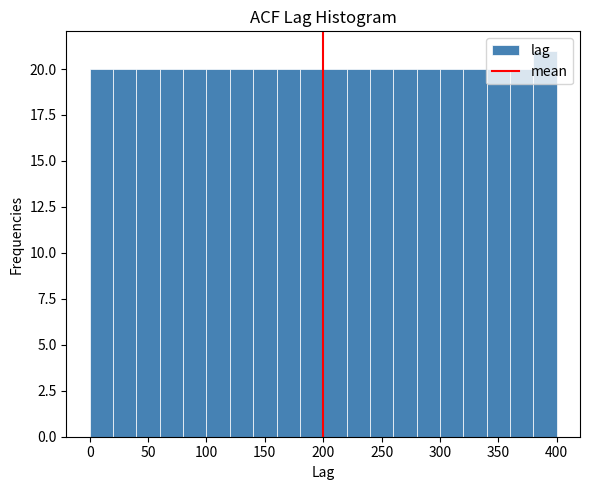

Reading left to right, transcribe this chart: for each bar, give the range it covers on the x-axis and its height. The values are not printed on the chart, so give them approximately, as read against the axis.

0 to 20: 20
20 to 40: 20
40 to 60: 20
60 to 80: 20
80 to 100: 20
100 to 120: 20
120 to 140: 20
140 to 160: 20
160 to 180: 20
180 to 200: 20
200 to 220: 20
220 to 240: 20
240 to 260: 20
260 to 280: 20
280 to 300: 20
300 to 320: 20
320 to 340: 20
340 to 360: 20
360 to 380: 20
380 to 400: 21